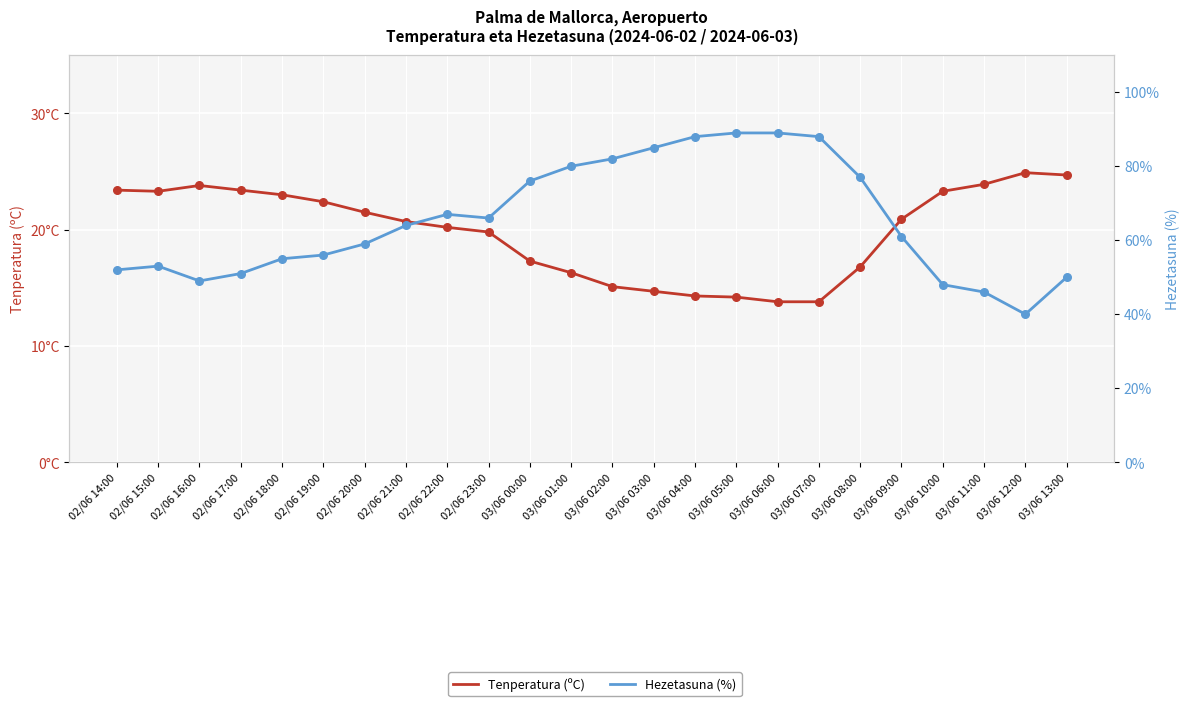

At which category is the sum across all series the highest?

03/06 05:00